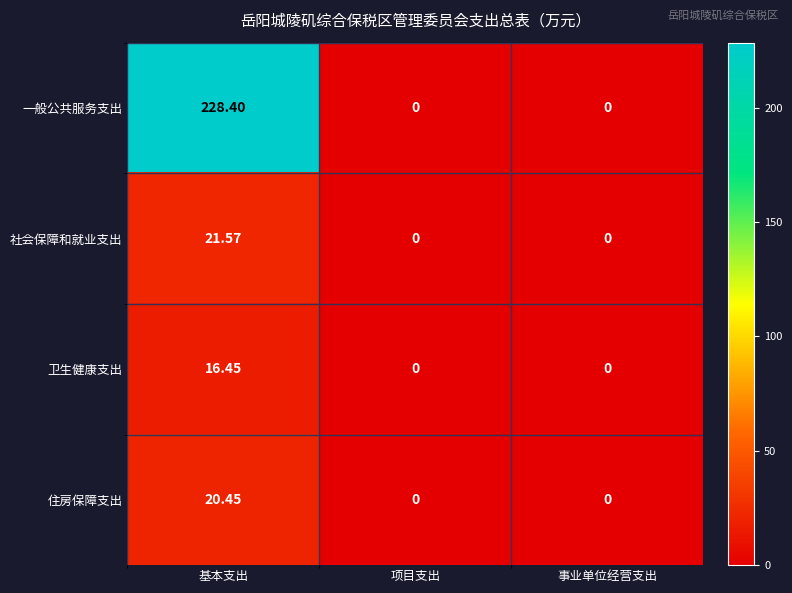

Count the number of categories in the chart.

3